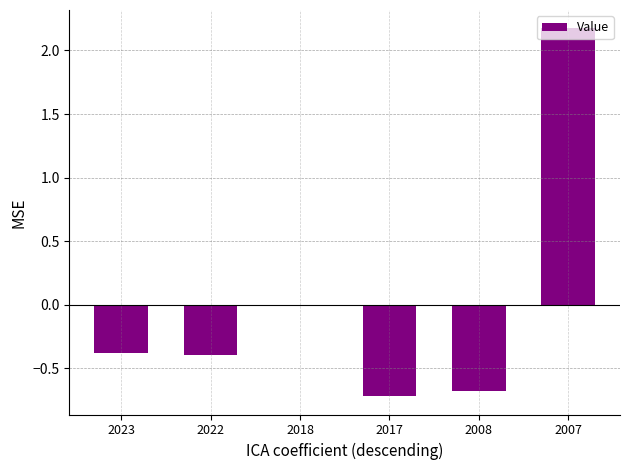

Which label corresponds to the largest value in the chart?

2007